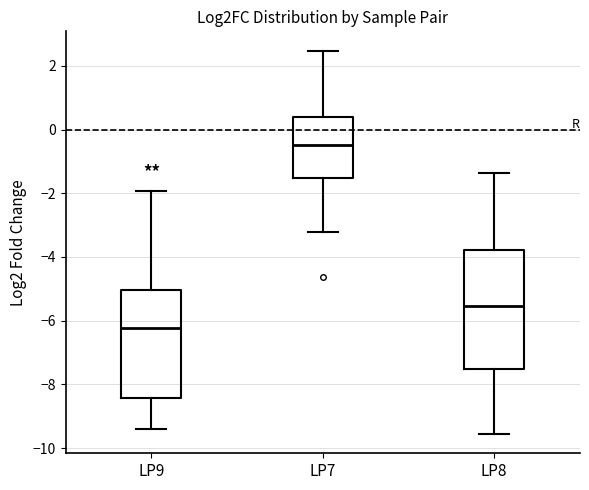

Which box is the tallest, from its lower edge to its upper edge?

LP8